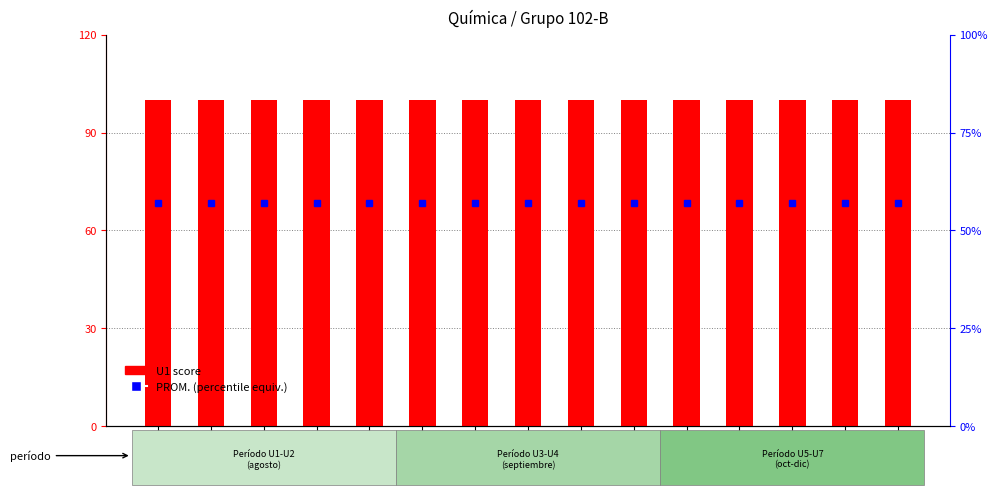

Reading right to left, transcribe all the data shown in this chart.

U1 score: 241U0094=100.0	241U0096=100.0	241U0093=100.0	241U0091=100.0	241U0090=100.0	241U0087=100.0	241U0086=100.0	241U0084=100.0	241U0083=100.0	241U0080=100.0	241U0079=100.0	241U0077=100.0	241U0076=100.0	241U0075=100.0	241U0141=100.0
PROM.: 241U0094=57.1	241U0096=57.1	241U0093=57.1	241U0091=57.1	241U0090=57.1	241U0087=57.1	241U0086=57.1	241U0084=57.1	241U0083=57.1	241U0080=57.1	241U0079=57.1	241U0077=57.1	241U0076=57.1	241U0075=57.1	241U0141=57.1